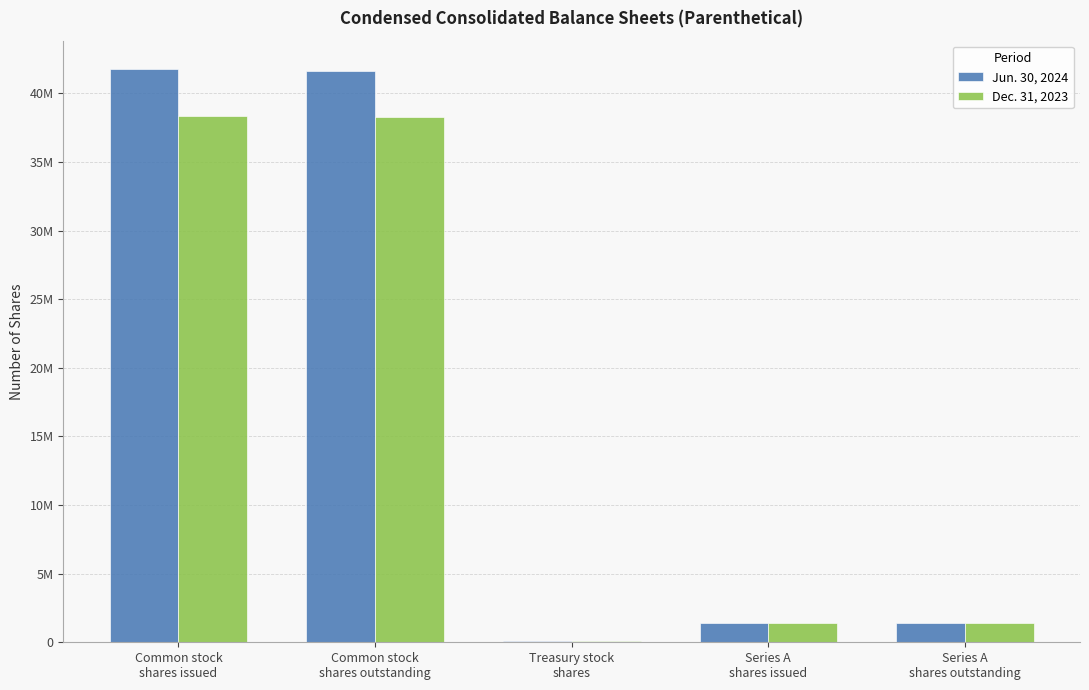

Are the bars horizontal?

No